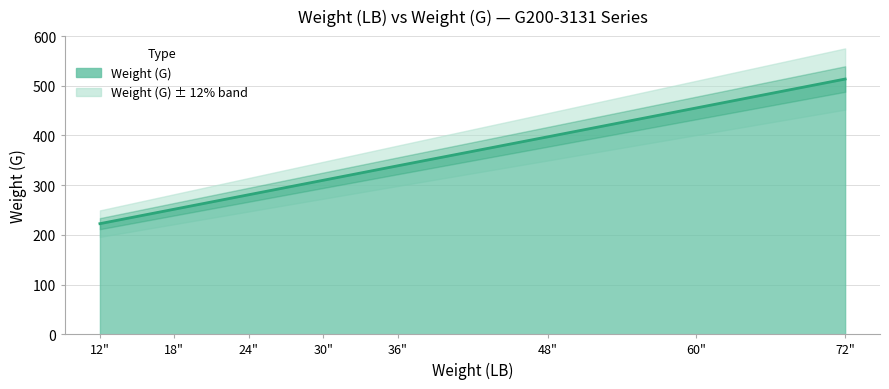

List the labels in order of value, smallest first.

12", 18", 24", 30", 36", 48", 60", 72"